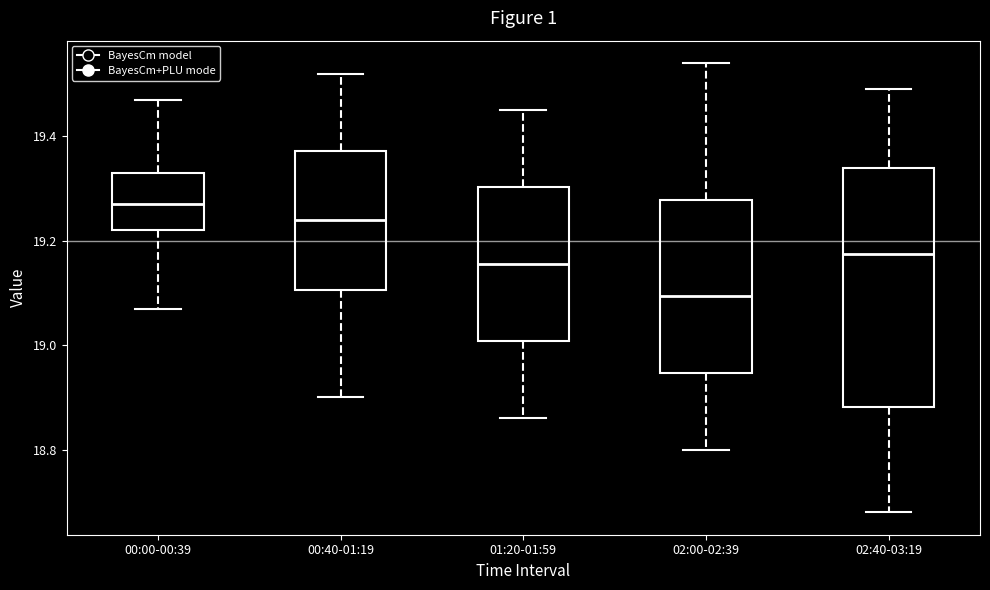

Reading left to right, transcribe this box plot: for each box, give where its median line is, the range the box spans, and where its two whiskers end, as read against the y-axis. The values are not printed on the chart, so give them approximately, as read against the axis.

00:00-00:39: median 19.28, box 19.22 to 19.34, whiskers 19.08 to 19.48
00:40-01:19: median 19.24, box 19.10 to 19.38, whiskers 18.90 to 19.52
01:20-01:59: median 19.16, box 19.00 to 19.30, whiskers 18.86 to 19.46
02:00-02:39: median 19.10, box 18.94 to 19.28, whiskers 18.80 to 19.54
02:40-03:19: median 19.18, box 18.88 to 19.34, whiskers 18.68 to 19.50